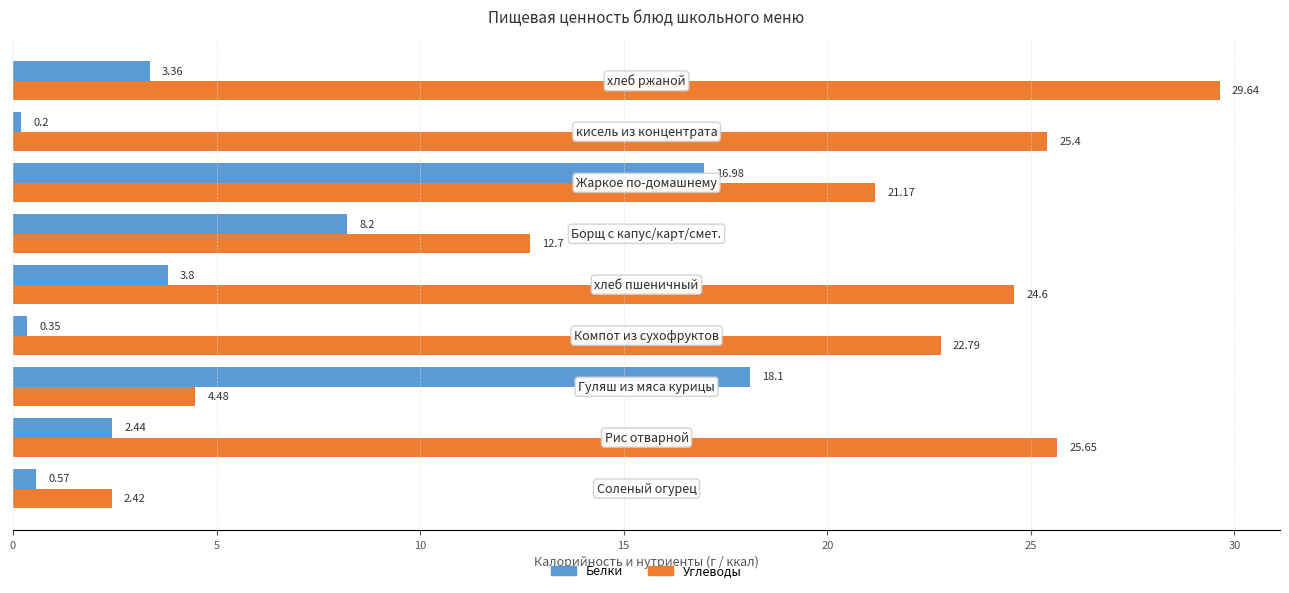

Which series has the largest range (max minus min)?

Углеводы